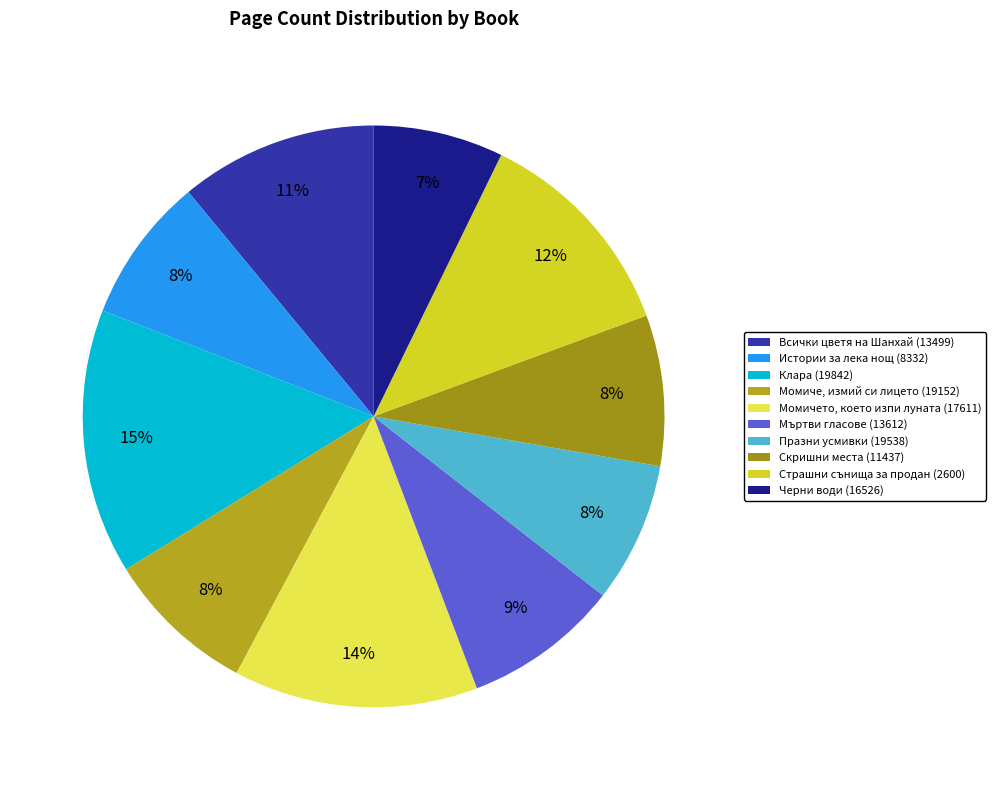

Is the sum of Момиче, измий си лицето (19152) and Черни води (16526) greater than half?

No